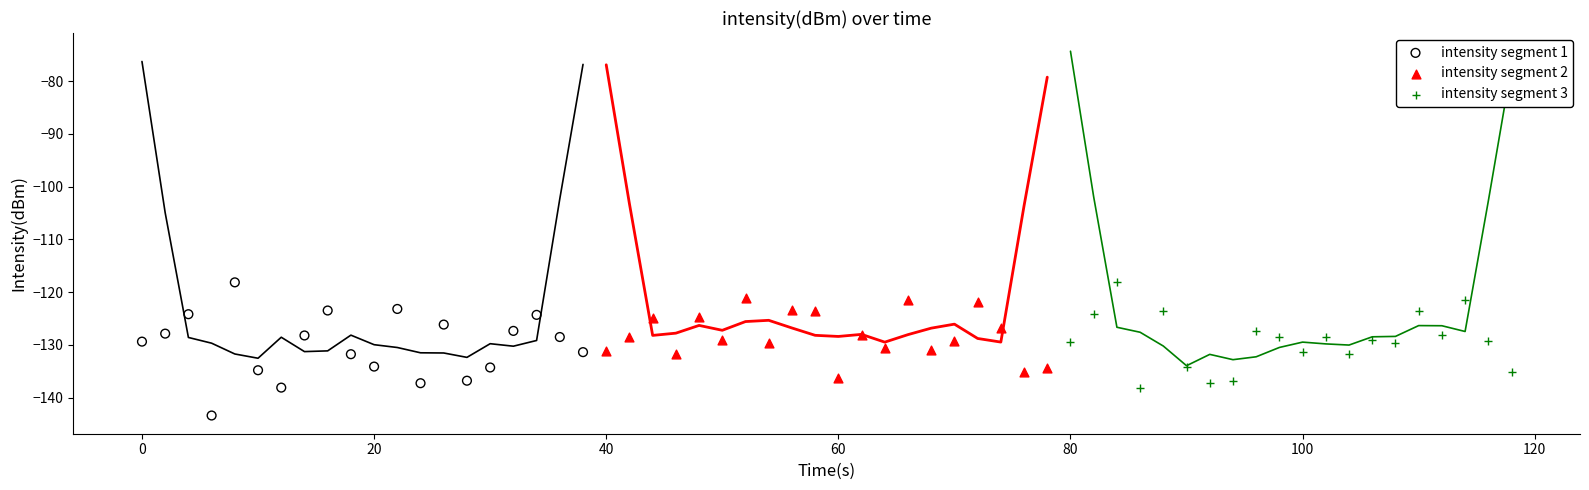

Which series contains the lowest Y value?

intensity segment 1